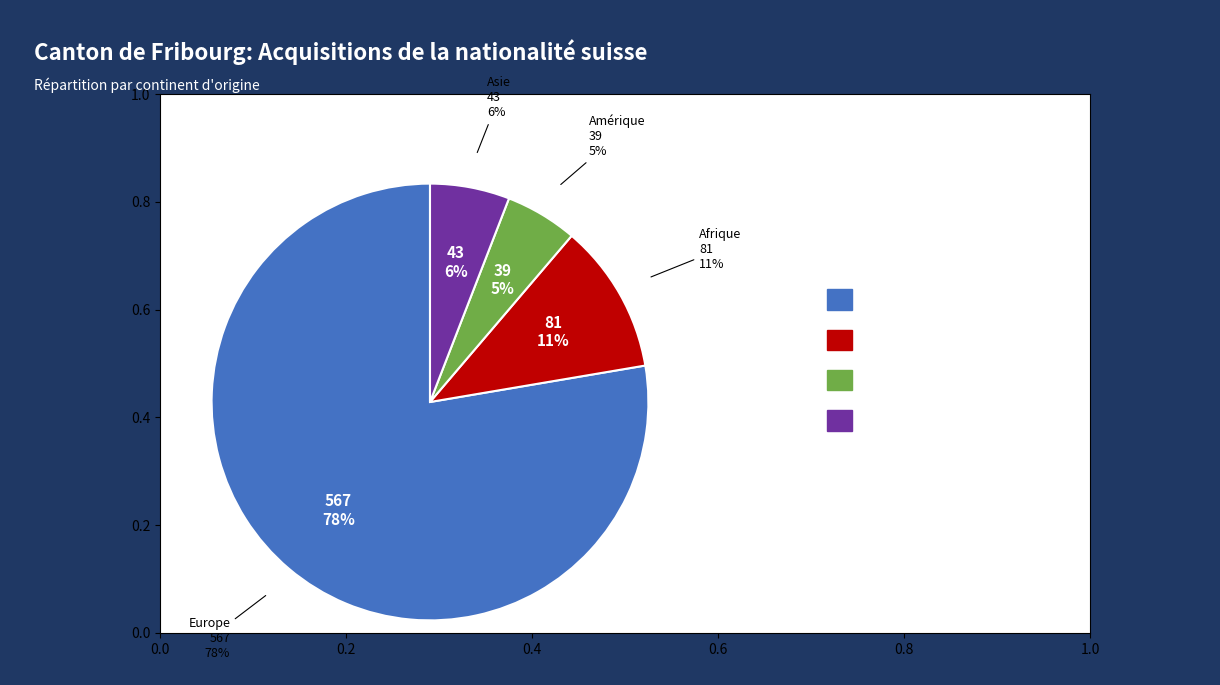

Approximately how many times larger is the value at Afrique compared to Amérique?

2.1